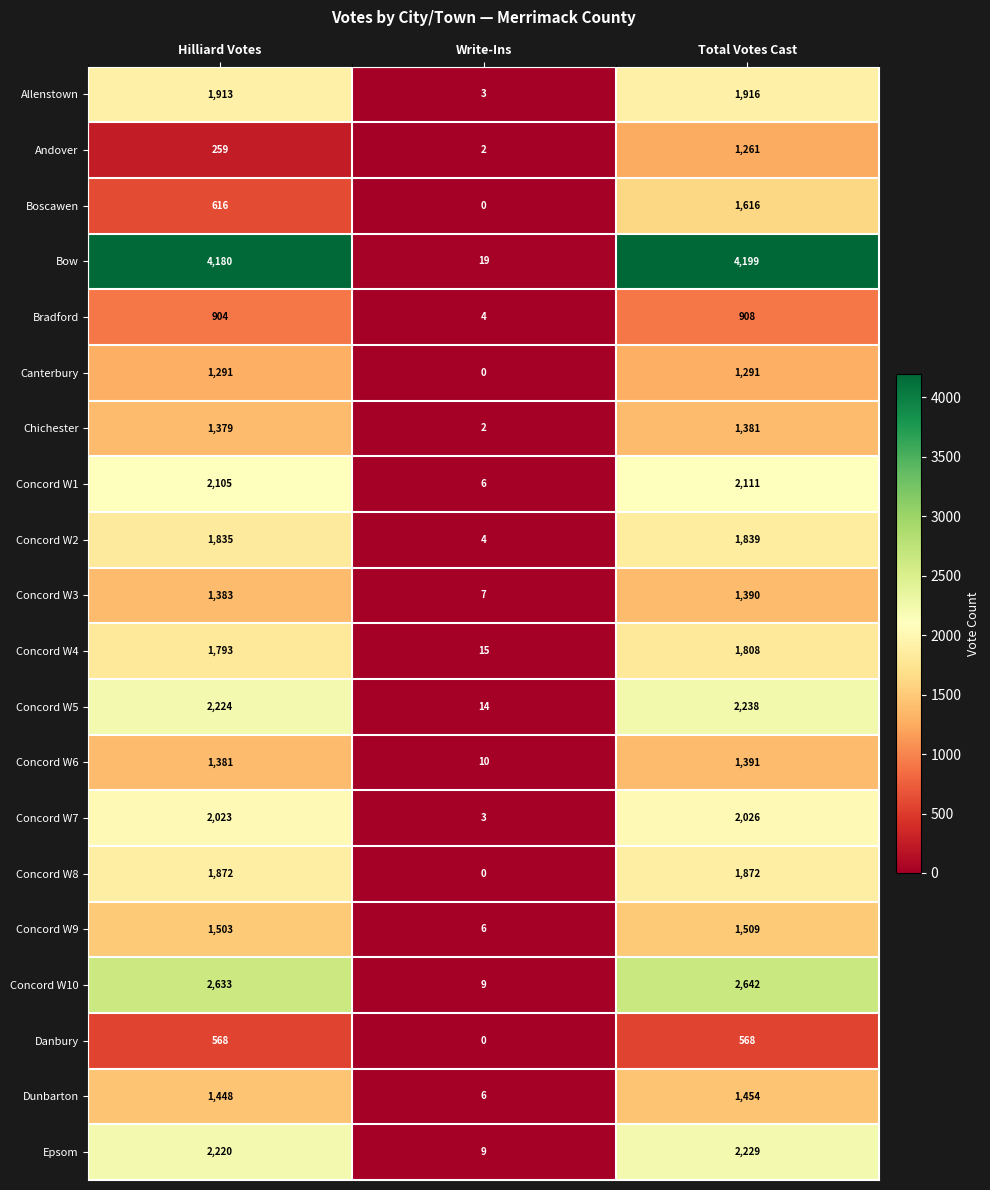

Count the number of categories in the chart.

3